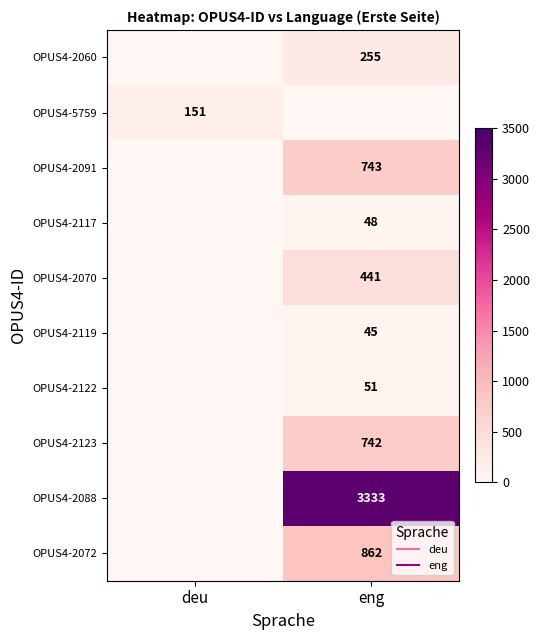

What is the spread (max minus min) of values at deu?

151